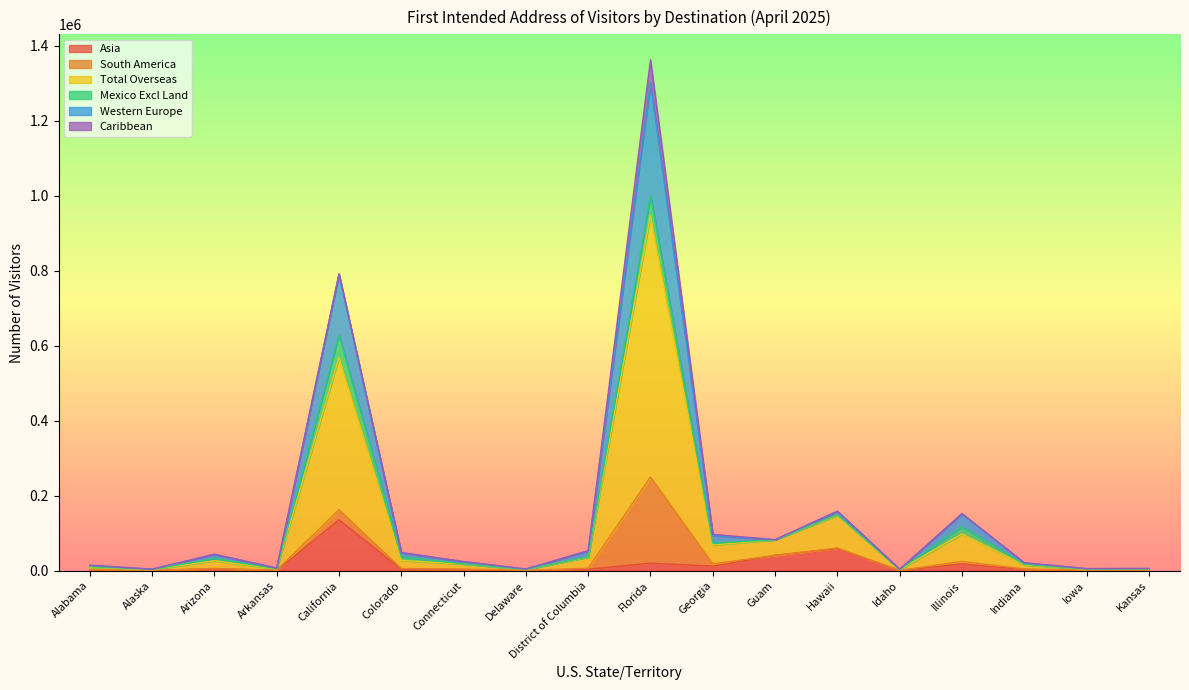

At how many categories does at least one series exceed 606117?

2